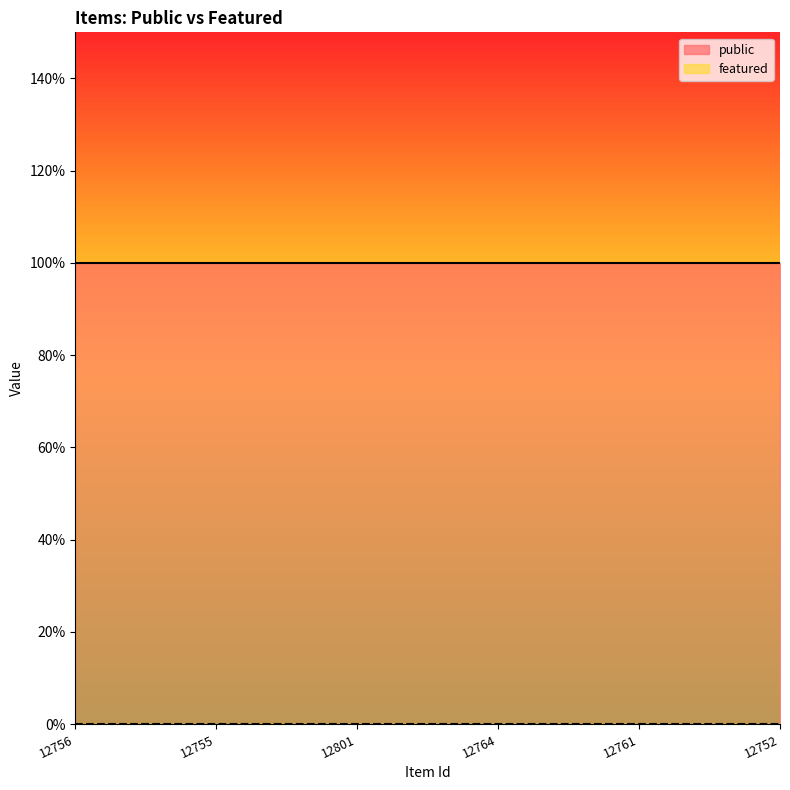

At which label is public closest to 1?

12756